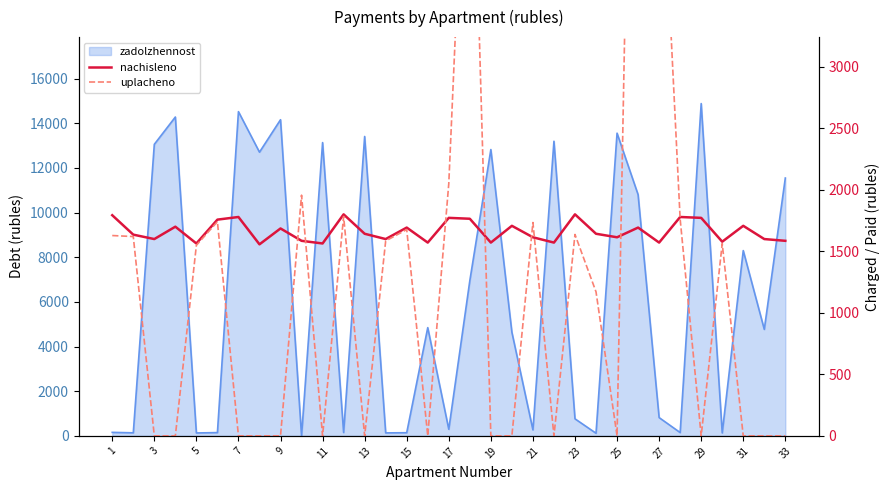

How many values in uplacheno are above zero?

17